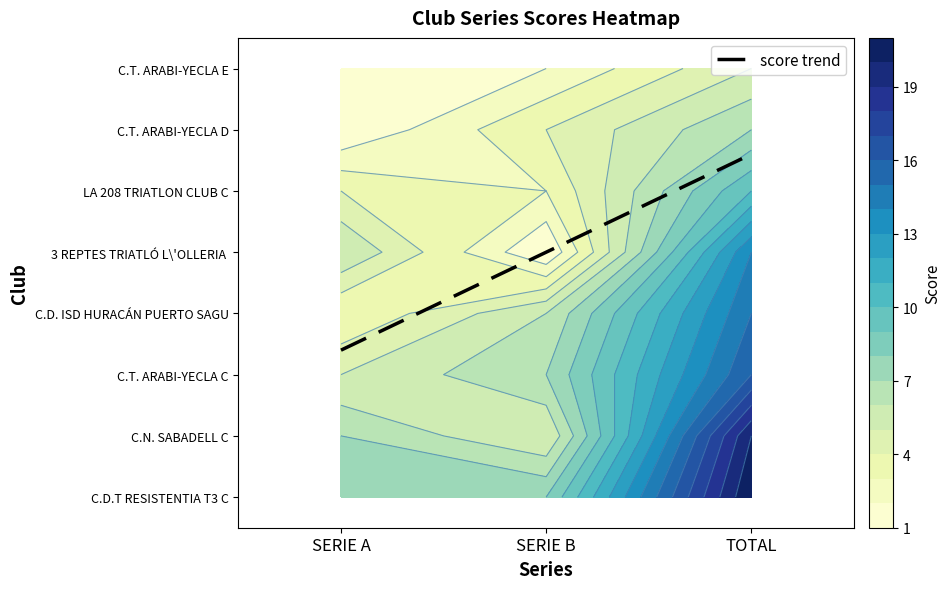

List the series in order of their peak value, highest first.

C.D.T RESISTENTIA T3 C, C.N. SABADELL C, C.T. ARABI-YECLA C, C.D. ISD HURACÁN PUERTO SAGUNTO C, 3 REPTES TRIATLÓ L\'OLLERIA C, LA 208 TRIATLON CLUB C, C.T. ARABI-YECLA D, C.T. ARABI-YECLA E